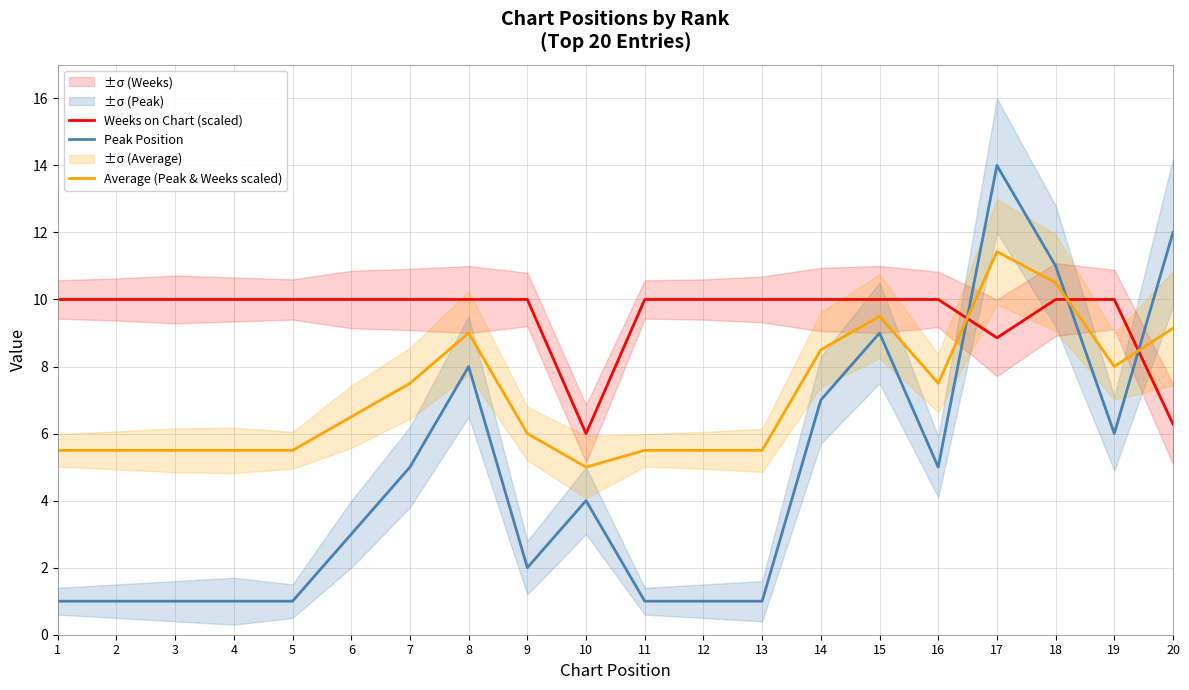

Is this an area chart (filled region under the line)?

No